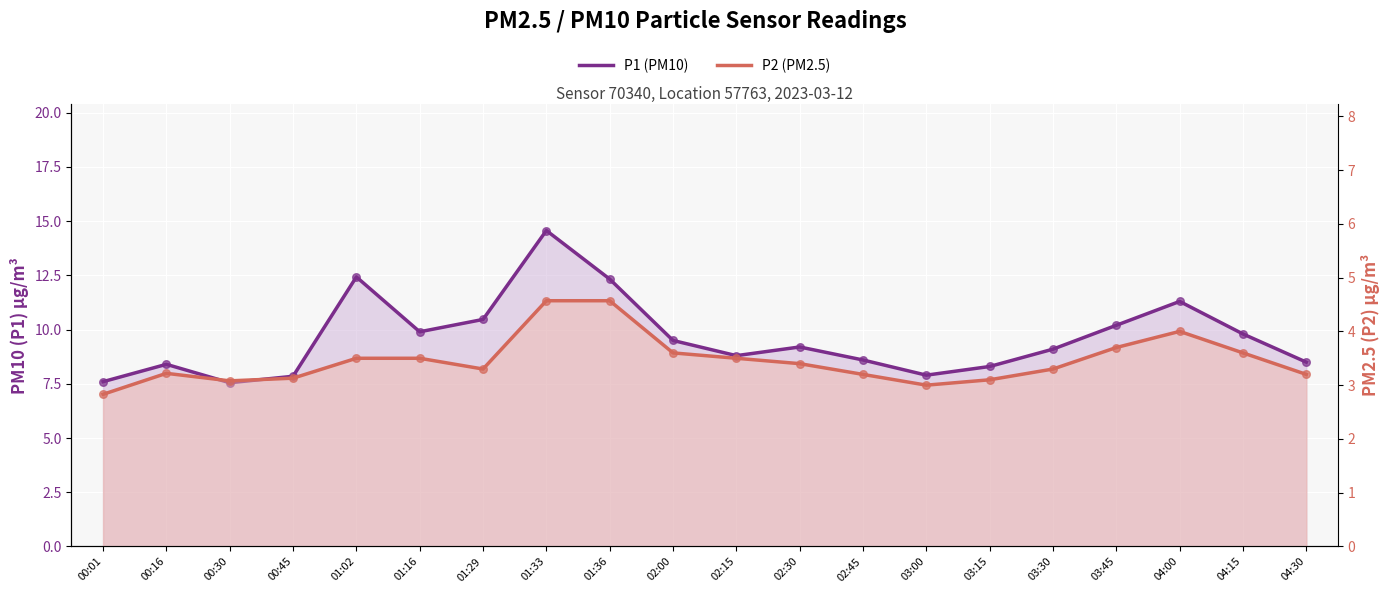

Which series has the largest total across all categories?

P1 (PM10)